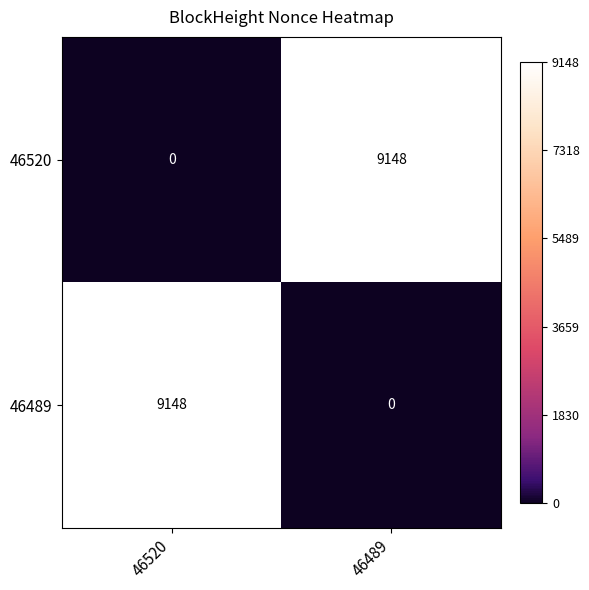

What is the sum of the 46520 values at 46489 and 46520?

9148